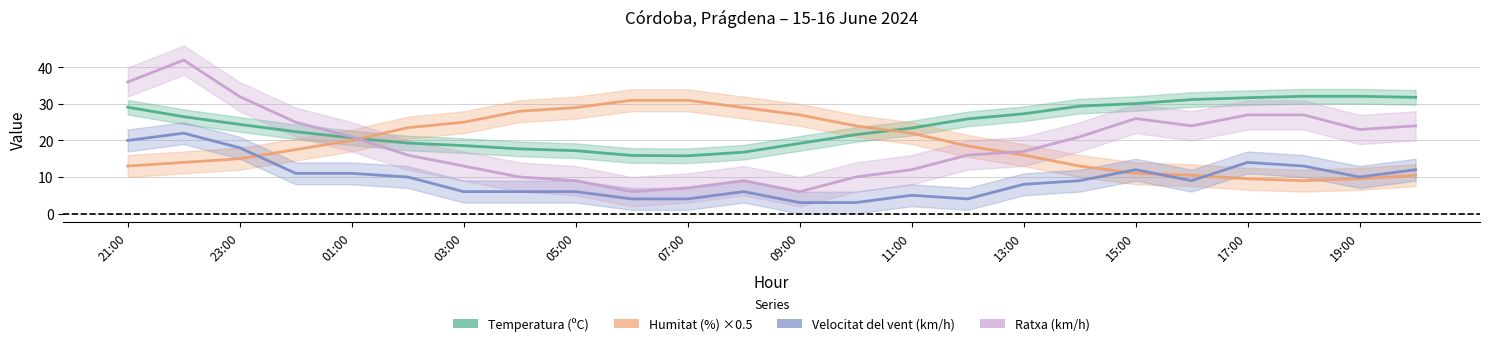

What is the minimum value shown in the chart?

3.0